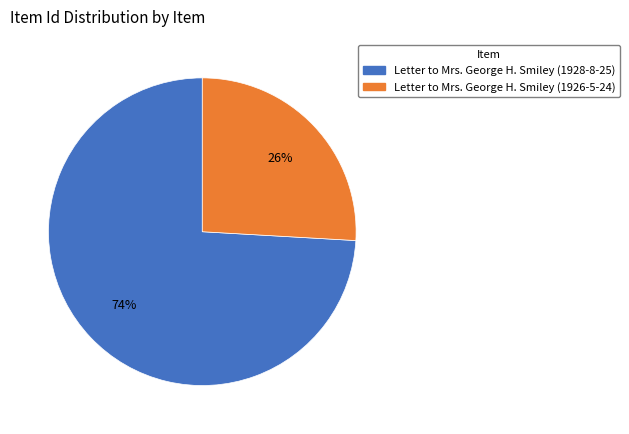

To the nearest percent, what is the average slice percentage?

50%